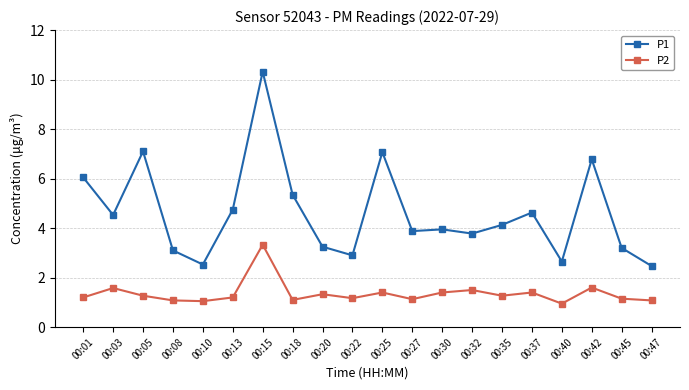

At which label does P1 first exceed 4?

00:01